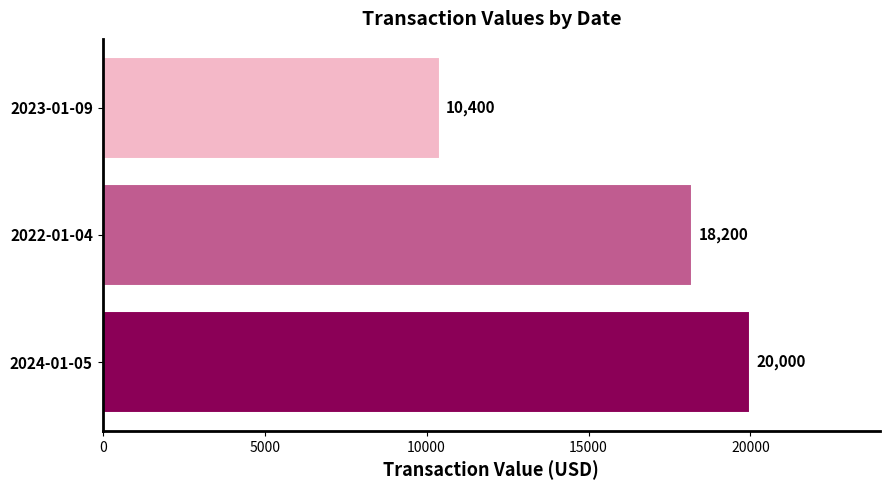

What is the greatest value displayed?

20000